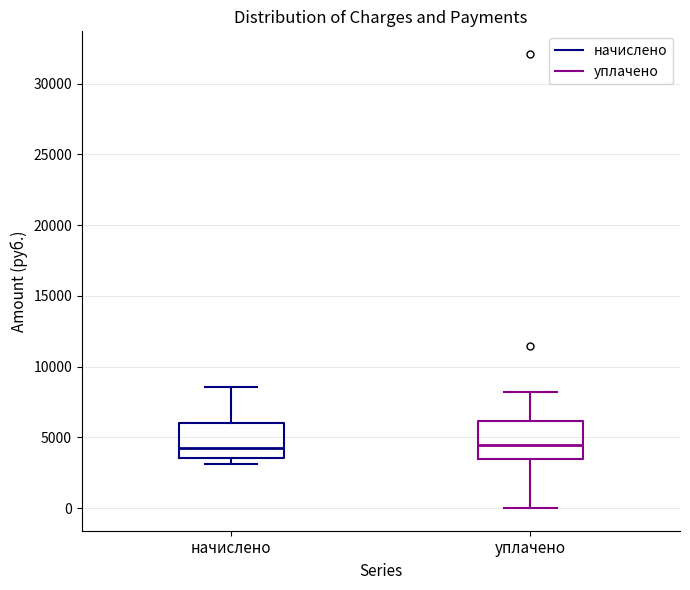

Reading left to right, transcribe this box plot: for each box, give where its median line is, the range the box spans, and where its two whiskers end, as read against the y-axis. The values are not printed on the chart, so give them approximately, as read against the axis.

начислено: median 4000, box 3500 to 6000, whiskers 3000 to 8500
уплачено: median 4500, box 3500 to 6000, whiskers 0 to 8000